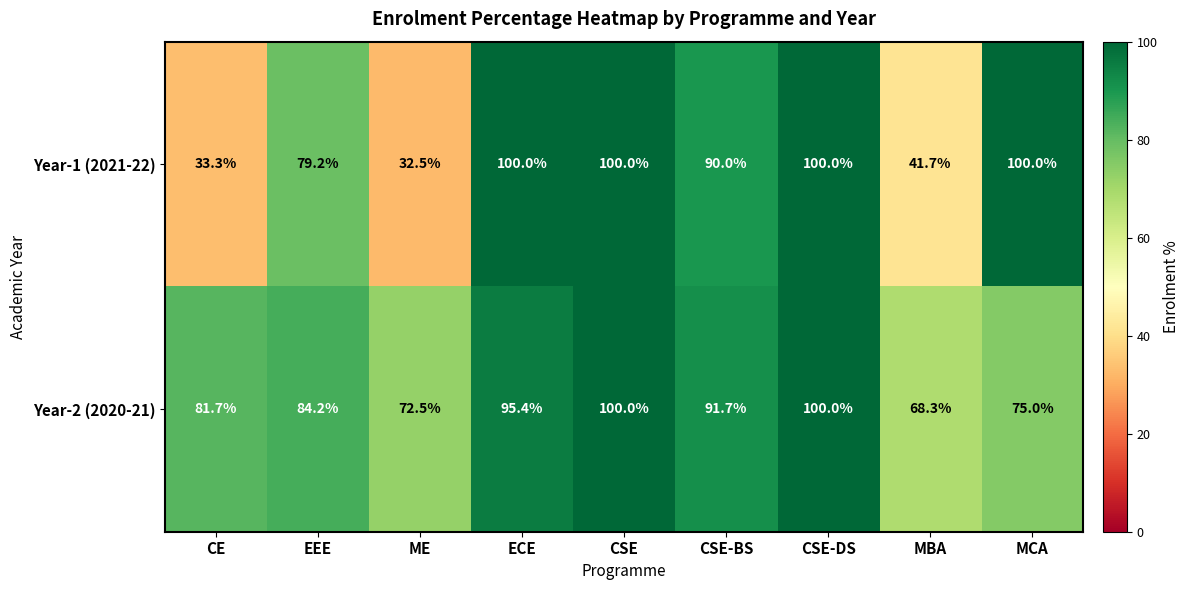

At which label does Year-2 (2020-21) first exceed 84?

EEE